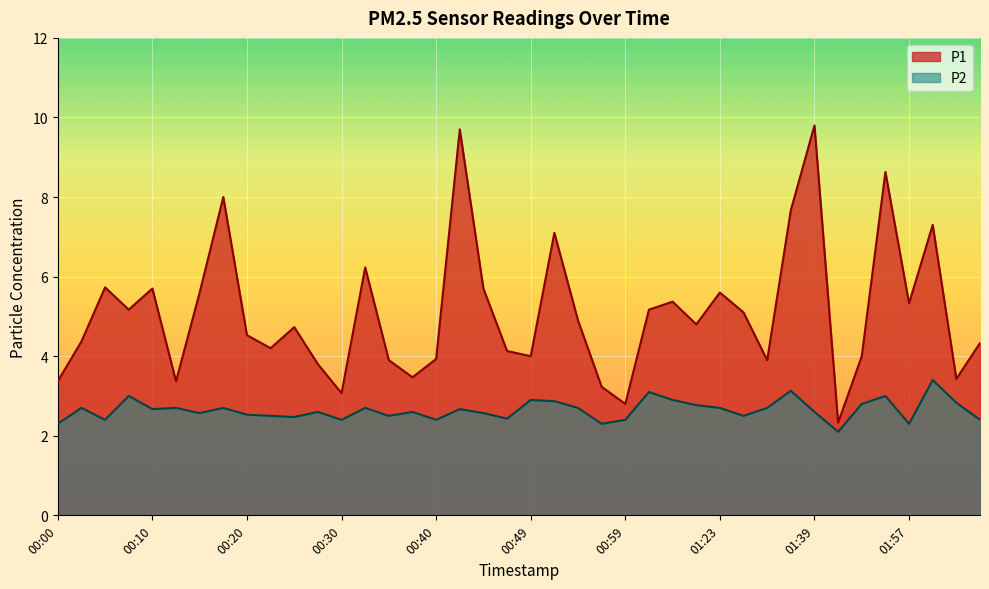

Reading left to right, extract all data points from this chart.

P1: 3.4	4.4	5.7	5.2	5.7	3.4	5.6	8.0	4.5	4.2	4.7	3.8	3.1	6.2	3.9	3.5	3.9	9.7	5.7	4.1	4.0	7.1	4.9	3.2	2.8	5.2	5.4	4.8	5.6	5.1	3.9	7.7	9.8	2.3	4.0	8.6	5.3	7.3	3.4	4.3
P2: 2.3	2.7	2.4	3.0	2.7	2.7	2.6	2.7	2.5	2.5	2.5	2.6	2.4	2.7	2.5	2.6	2.4	2.7	2.6	2.4	2.9	2.9	2.7	2.3	2.4	3.1	2.9	2.8	2.7	2.5	2.7	3.1	2.6	2.1	2.8	3.0	2.3	3.4	2.8	2.4